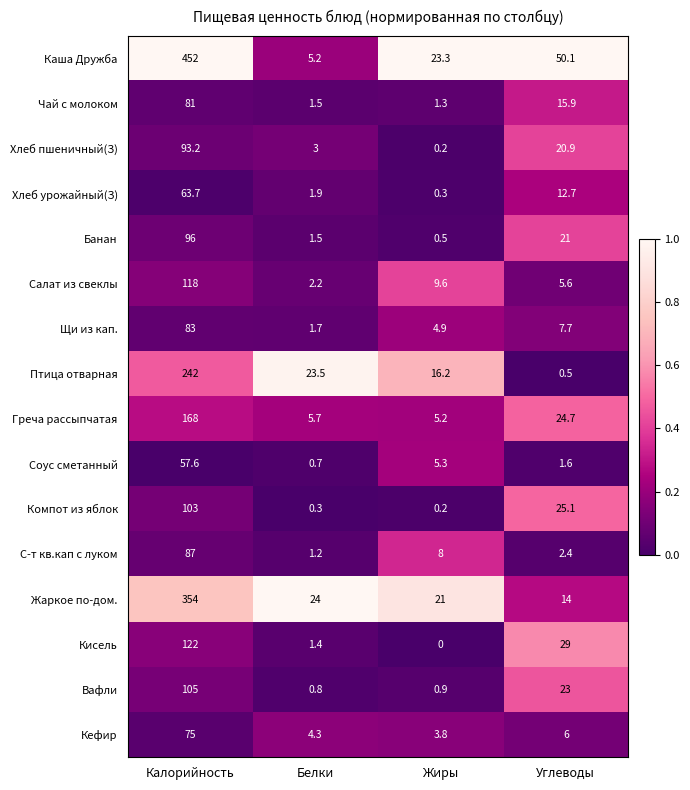

True or false: Хлеб урожайный(З) has a value of 114.6 at Калорийность.

False